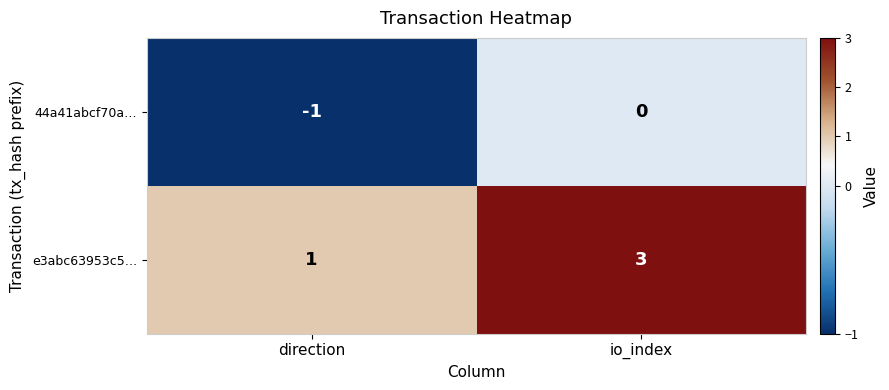

Where is 44a41abcf70a… nearest to the value 0?

io_index